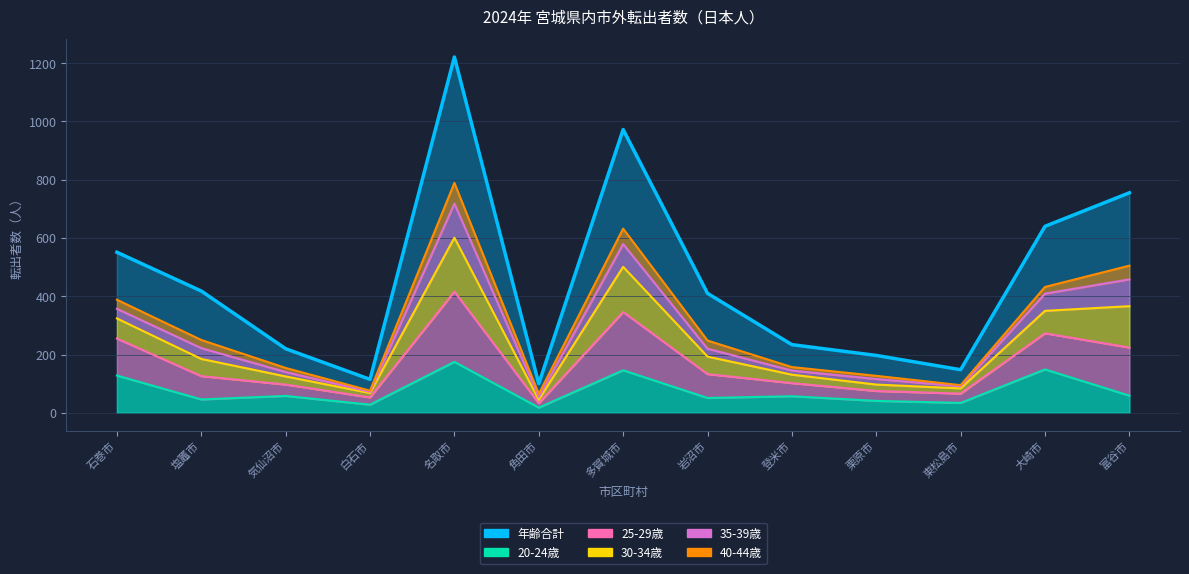

The value of 年齢合計 at 栗原市 is 197. True or false?

True